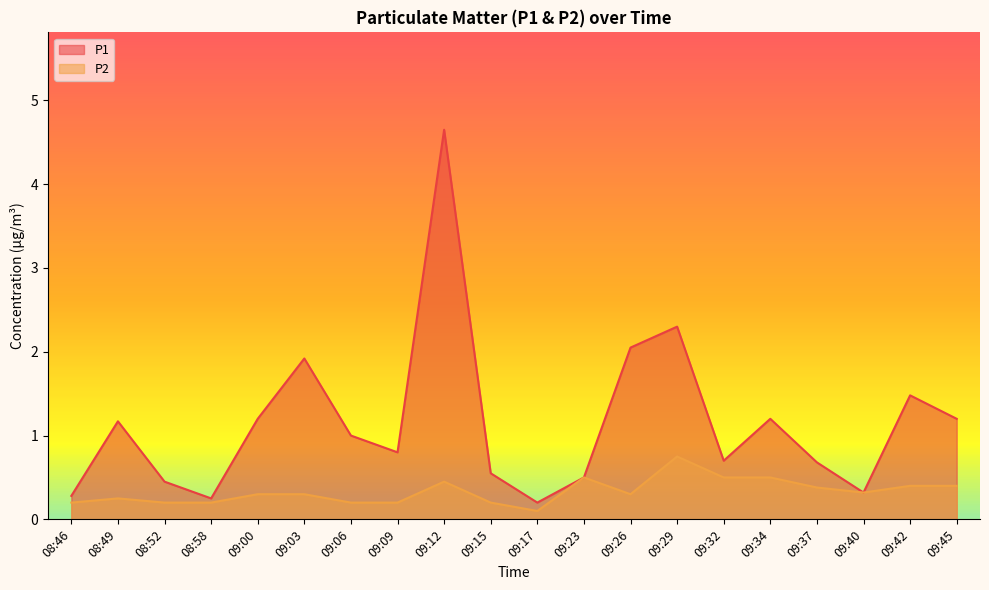

How many interior local valleys does the P1 series have?

5